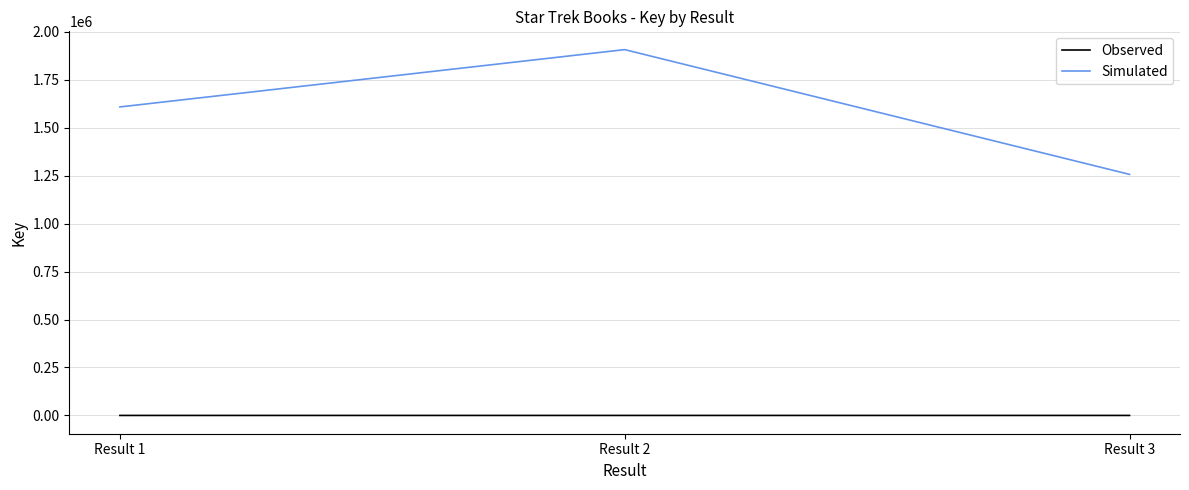

Count the number of data series in this chart.

2